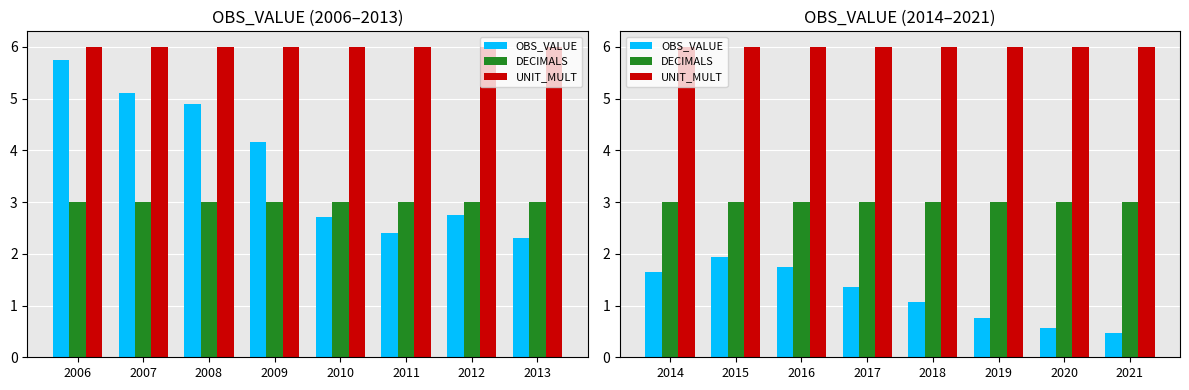

What are all the series names shown in the legend?

OBS_VALUE, DECIMALS, UNIT_MULT